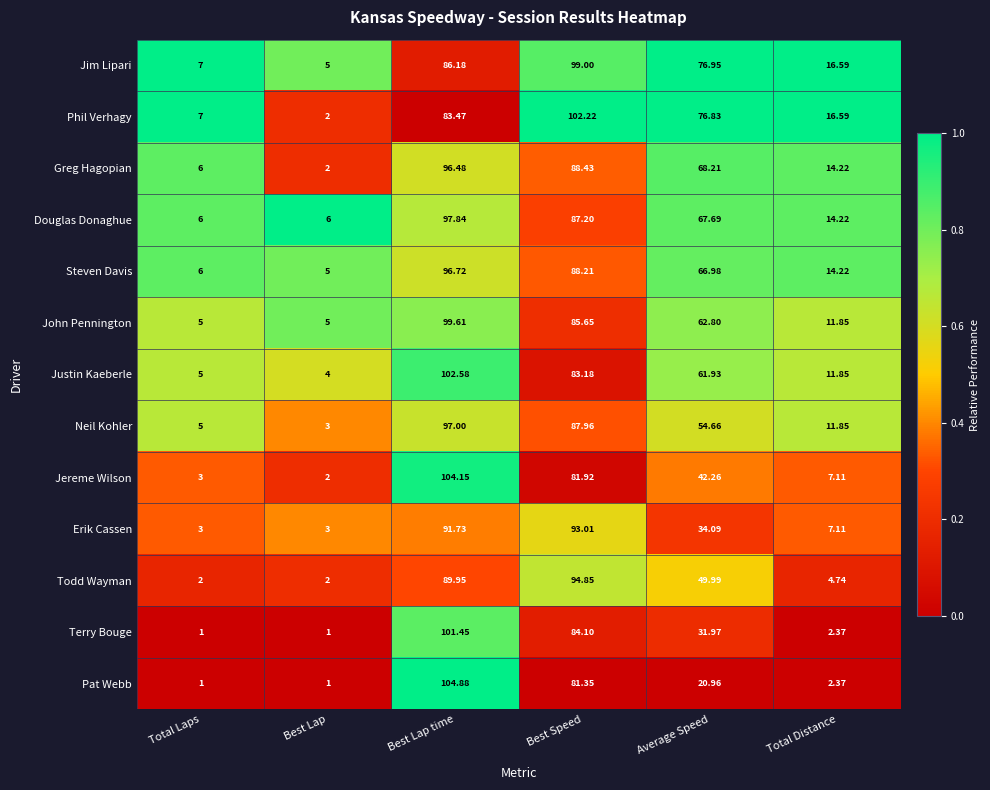

Rank the series by their maximum value, from highest to lowest.

Pat Webb, Jereme Wilson, Justin Kaeberle, Phil Verhagy, Terry Bouge, John Pennington, Jim Lipari, Douglas Donaghue, Neil Kohler, Steven Davis, Greg Hagopian, Todd Wayman, Erik Cassen